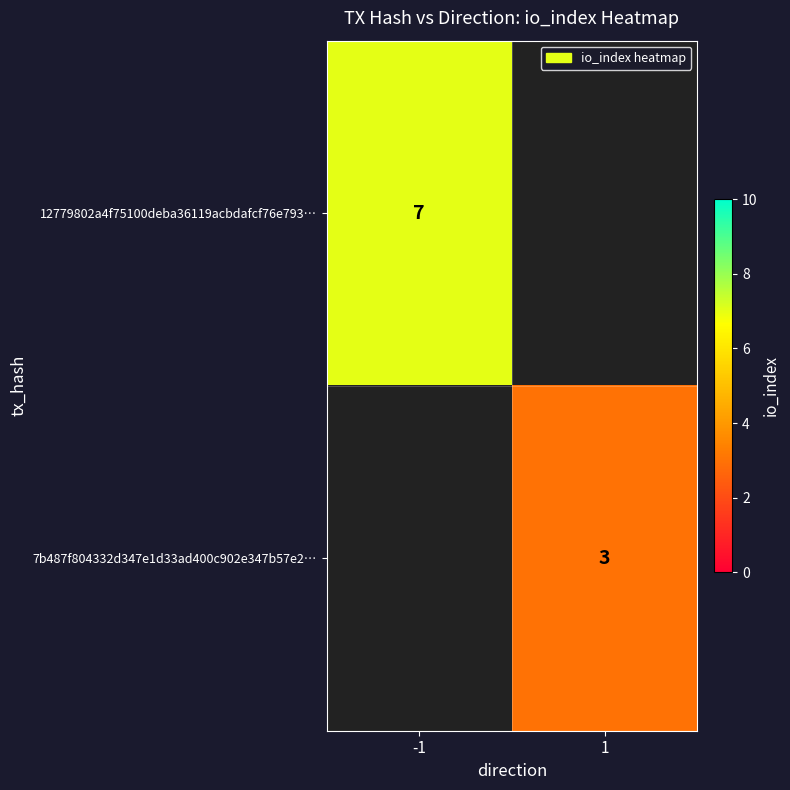

The value of 12779802a4f75100deba36119acbdafcf76e793… at -1 is 7. True or false?

True